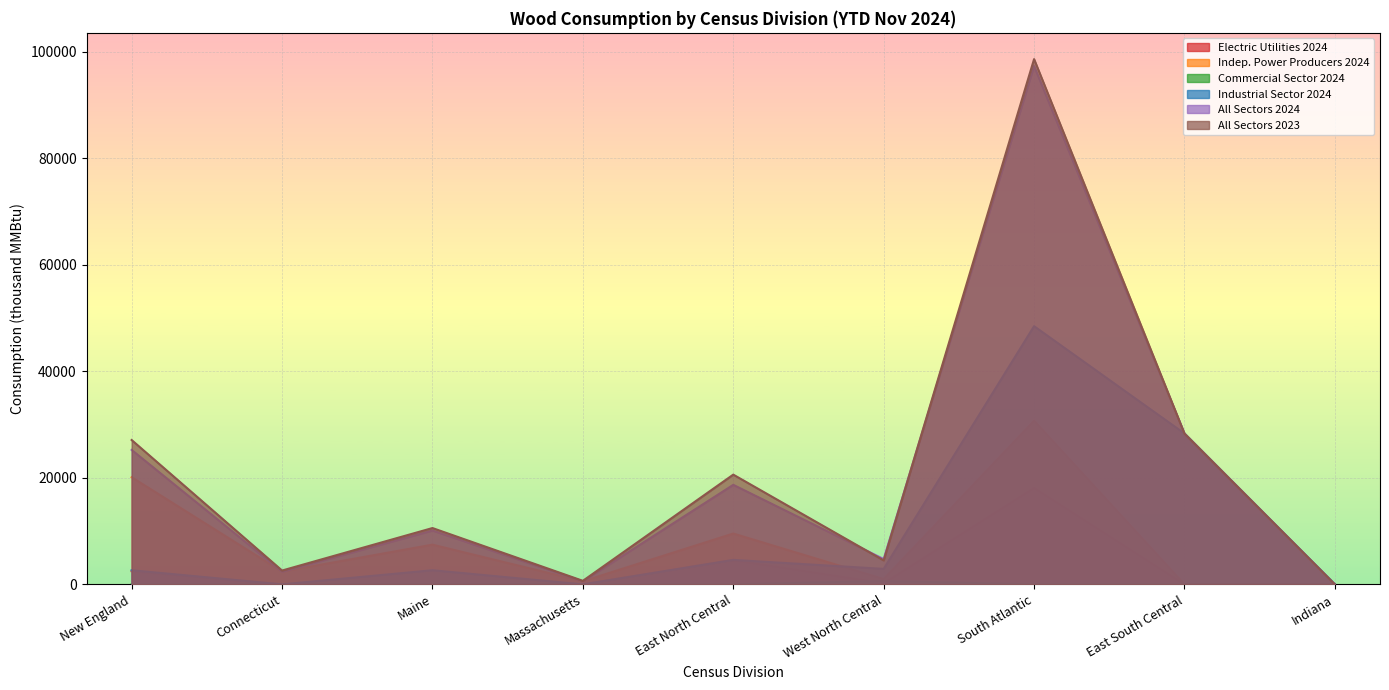

Where is All Sectors 2023 nearest to the value 49313?

East South Central